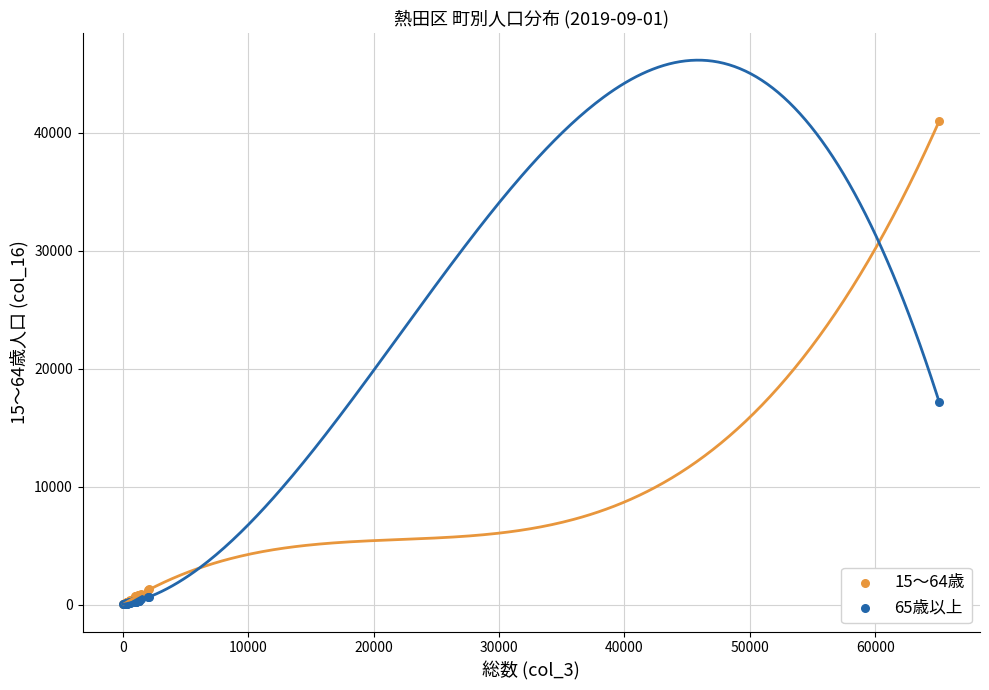

What are all the series names shown in the legend?

15〜64歳, 65歳以上